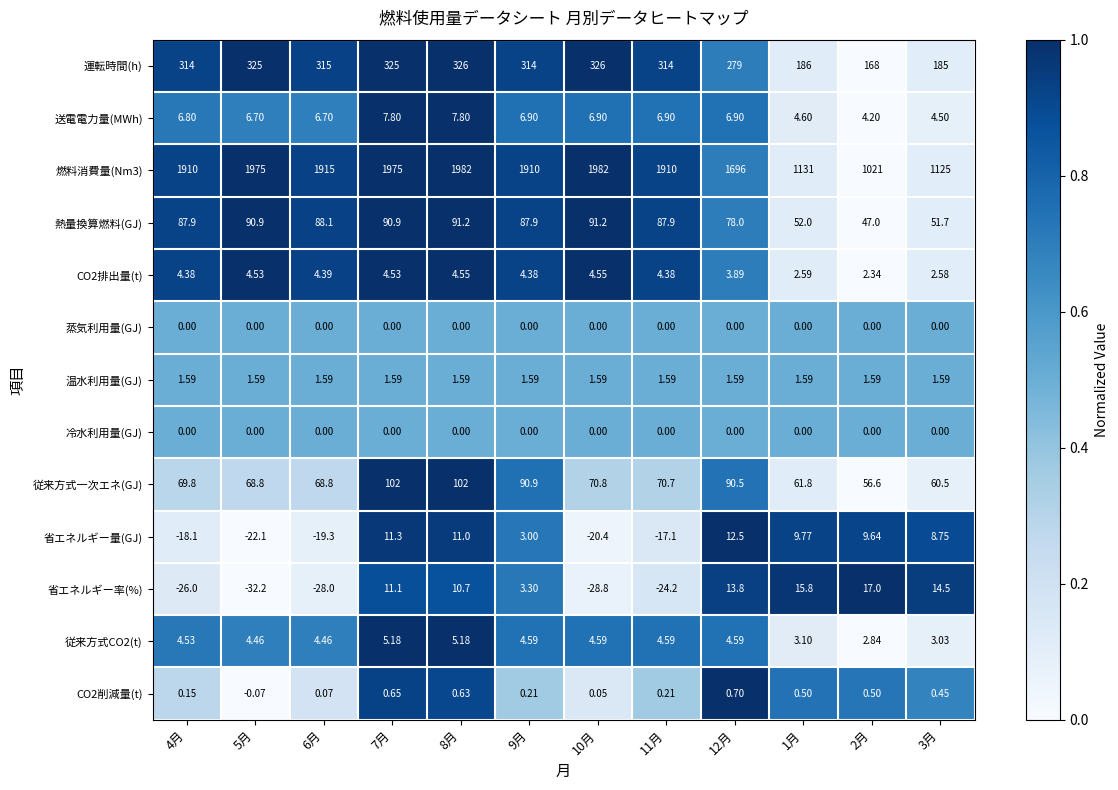

Is the value of 熱量換算燃料(GJ) at 6月 greater than the value of 冷水利用量(GJ) at 11月?

Yes